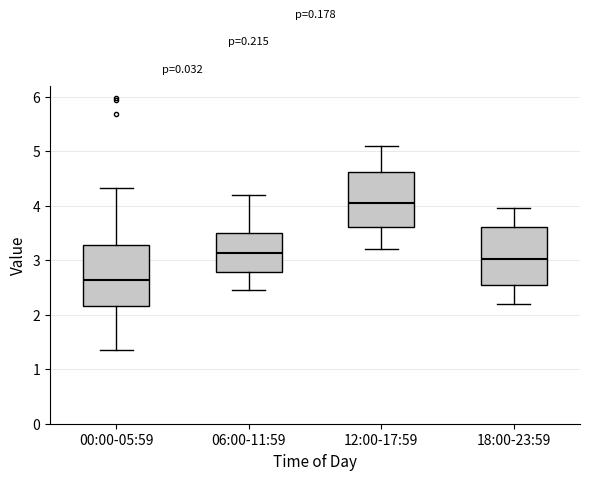

Where does the median line of the box for 12:00-17:59 sit on the y-axis? The values are not printed on the chart, so give them approximately, as read against the axis.

4.1